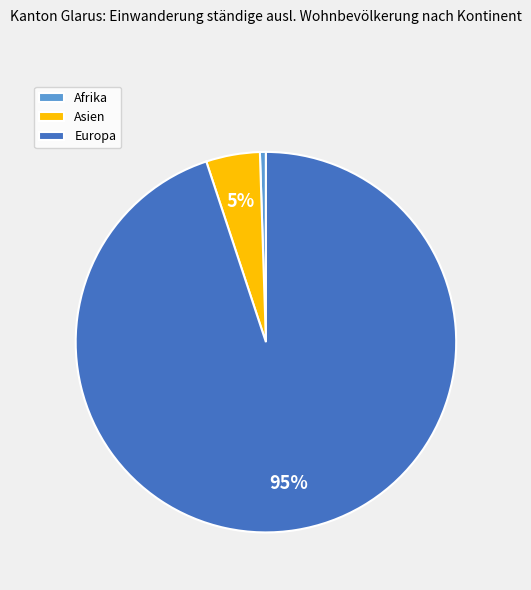

To the nearest percent, what is the average slice percentage?

33%